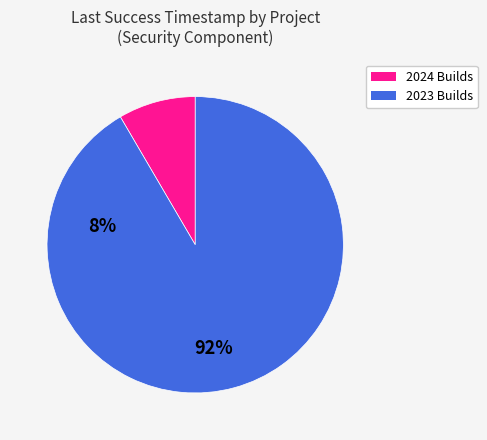

How many segments does this pie chart have?

2